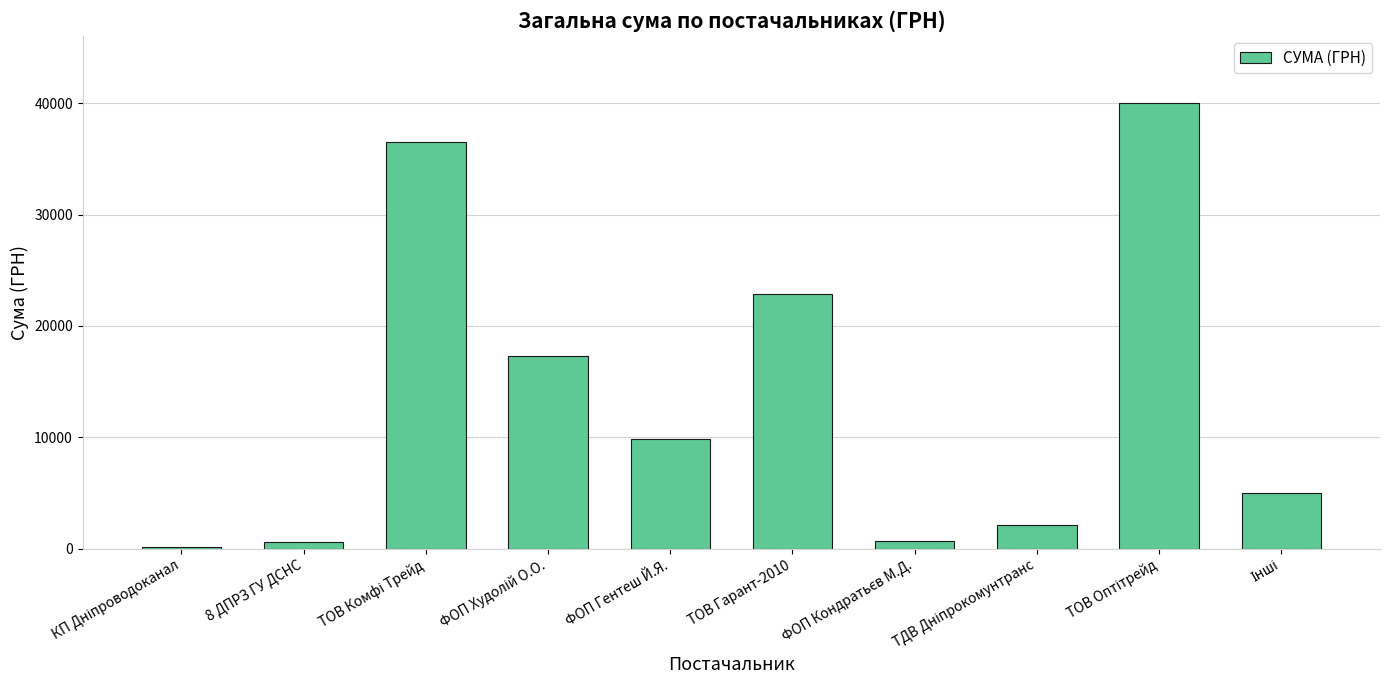

The chart shows a value of 579.2 at 8 ДПРЗ ГУ ДСНС. True or false?

True